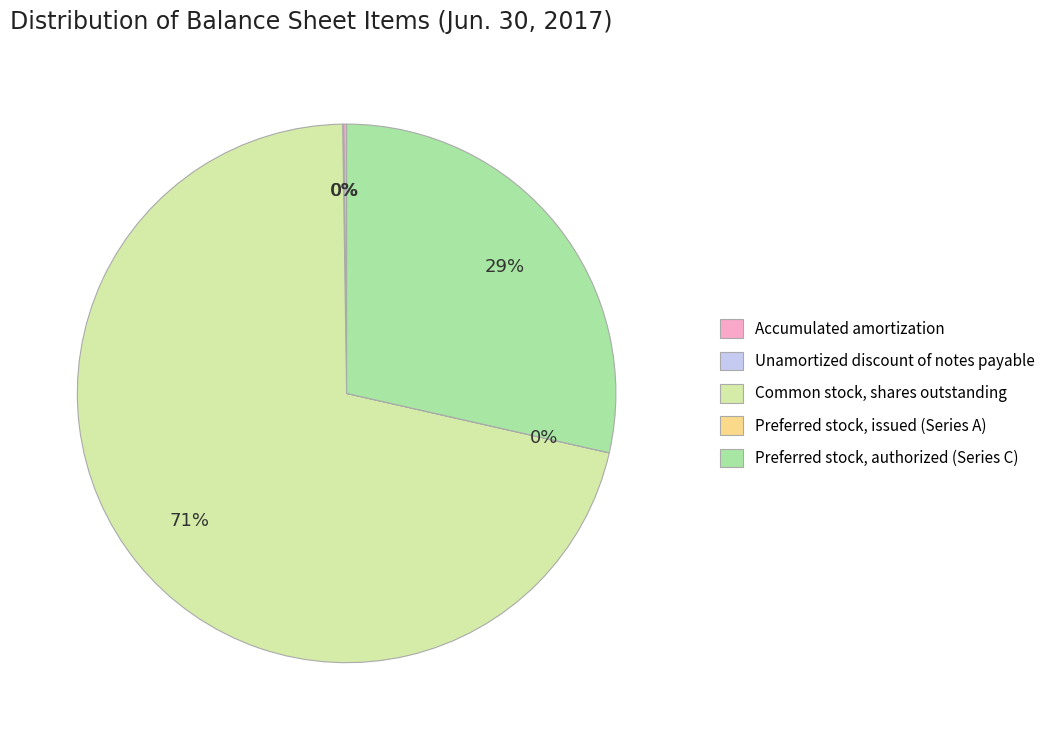

Which slice represents more than half of the pie?

Common stock, shares outstanding